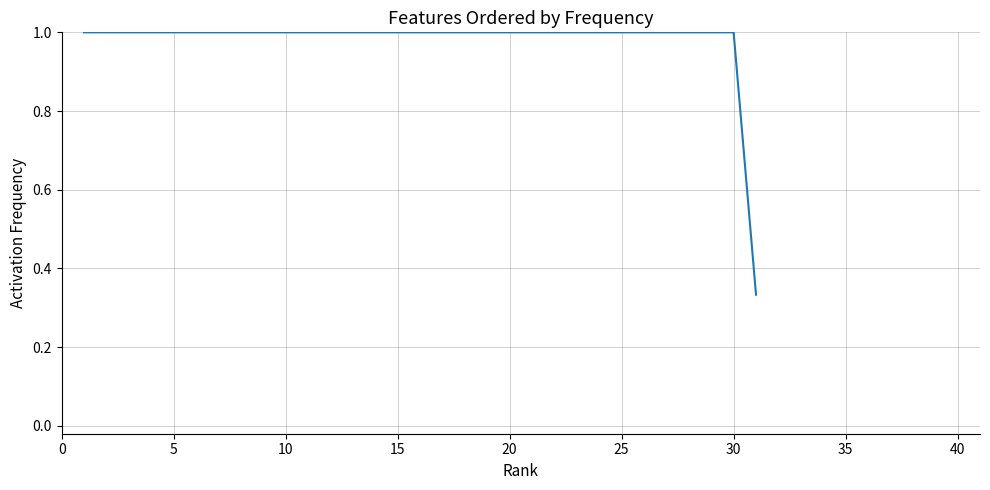

What is the greatest value displayed?

1.0